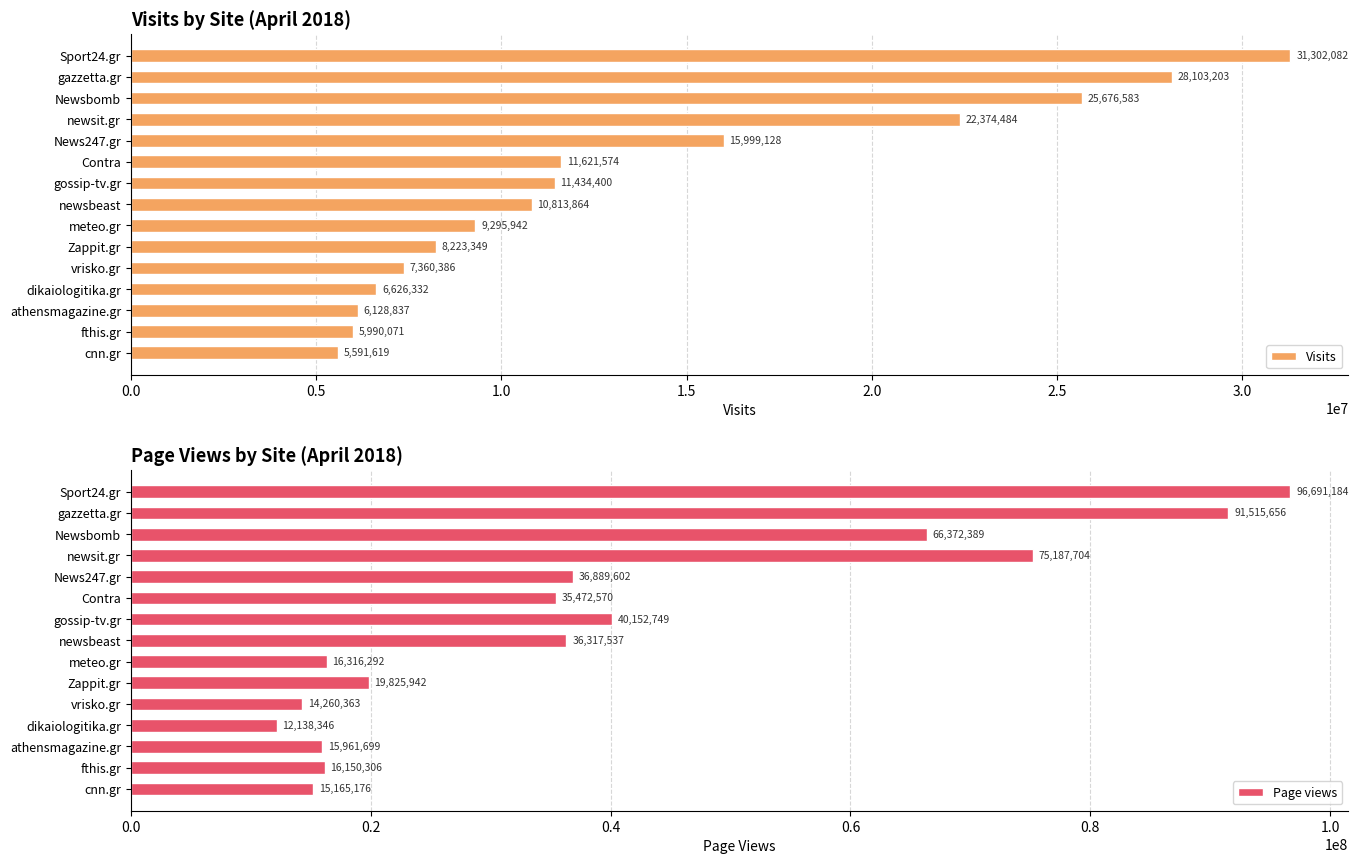

What is the maximum value shown in the chart?

96691184